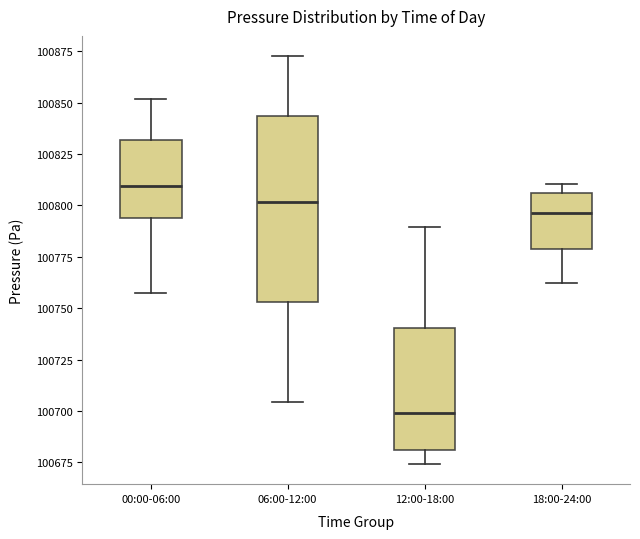

Comparing the boxes themselves (not the whiskers), which one is the tallest?

06:00-12:00